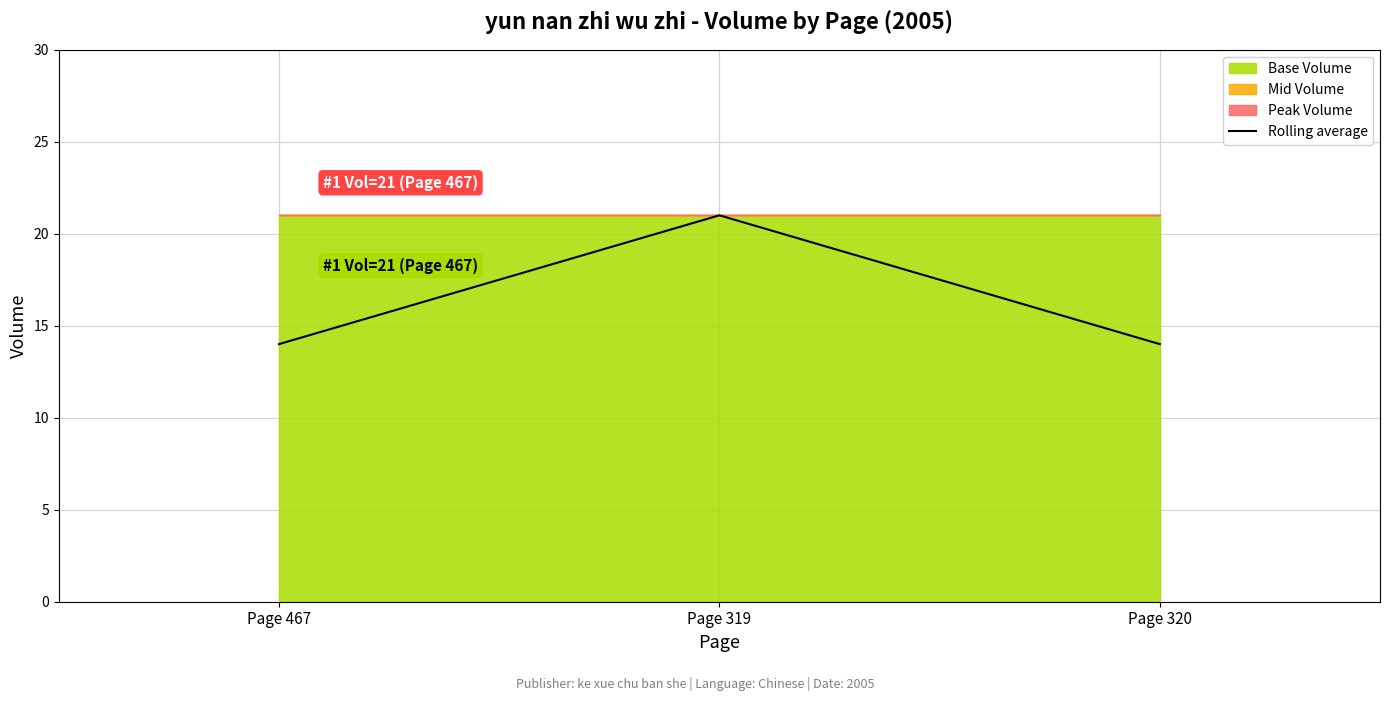

Reading right to left, what are all the values shown in this chart?

14	21	14